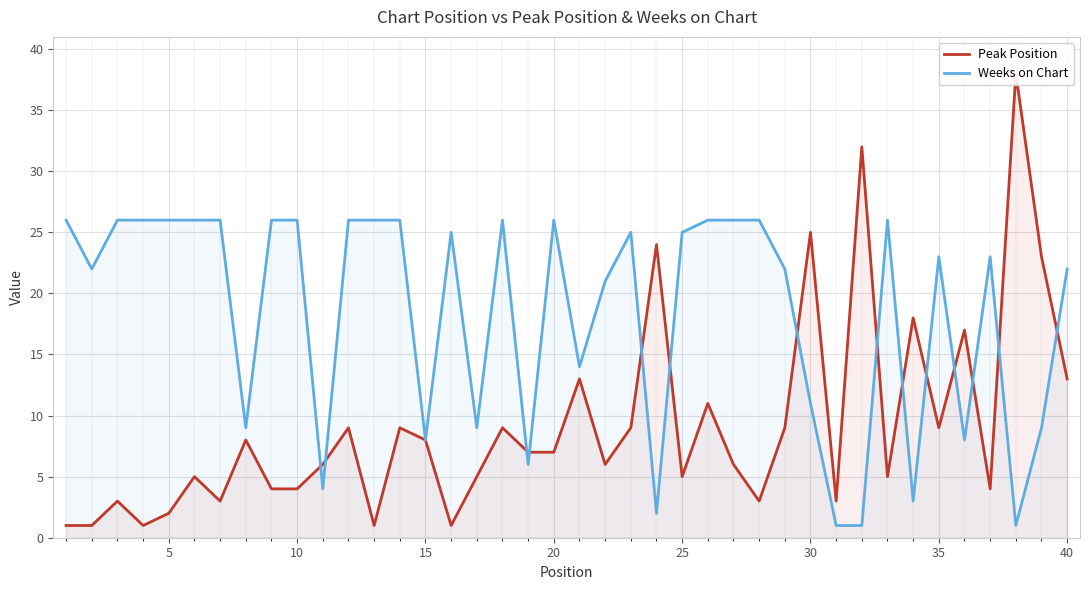

True or false: Weeks on Chart has a value of 26 at 20.

True